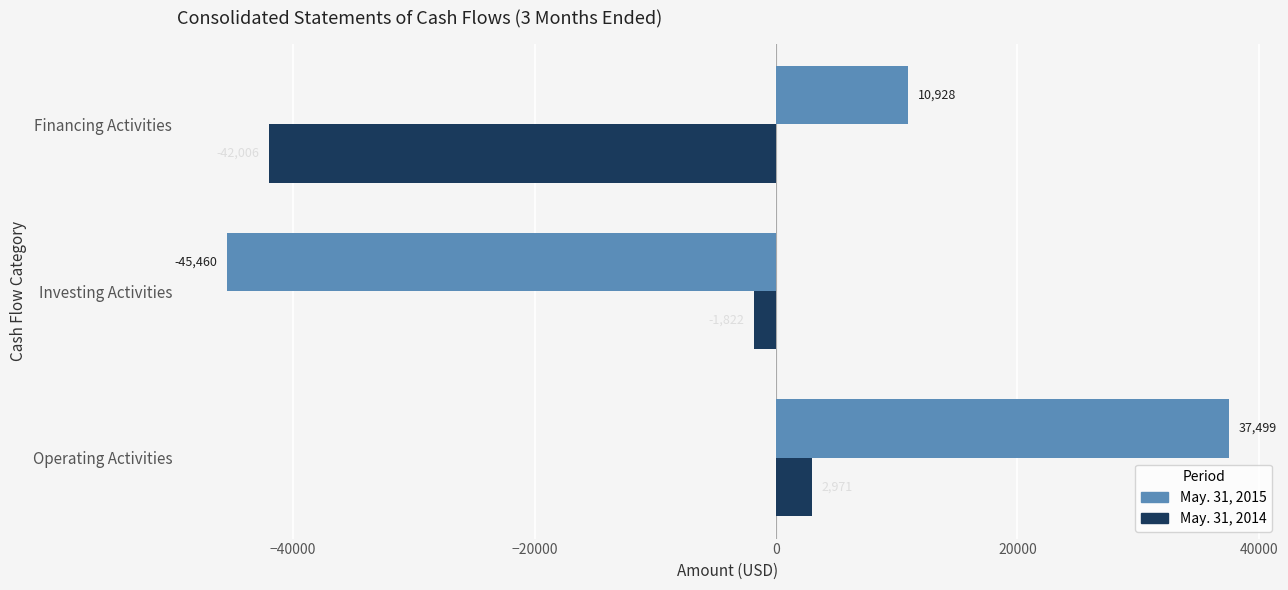

The value of May. 31, 2014 at Operating Activities is 2971. True or false?

True